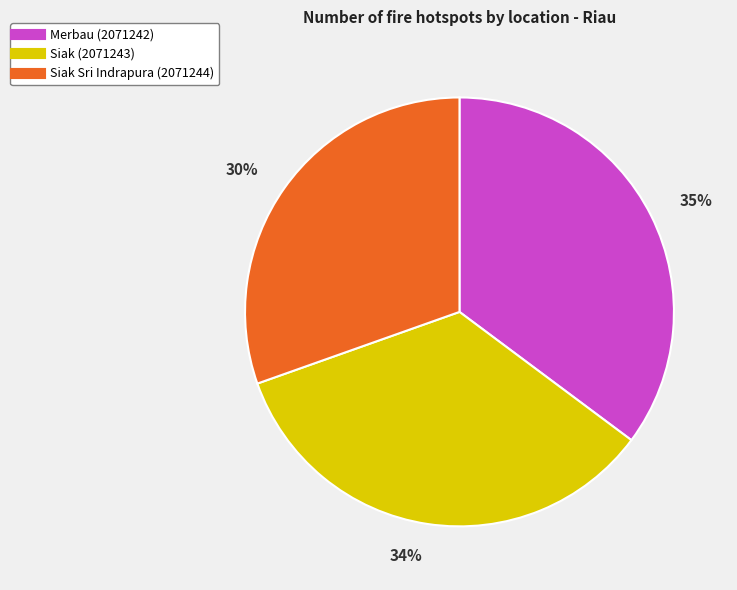

Do Merbau (2071242) and Siak (2071243) together represent more than half of the pie?

Yes